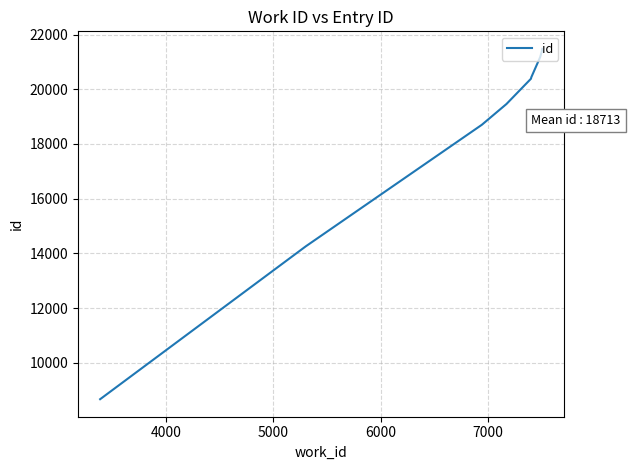

The chart shows a value of 33905 at 7000. True or false?

False